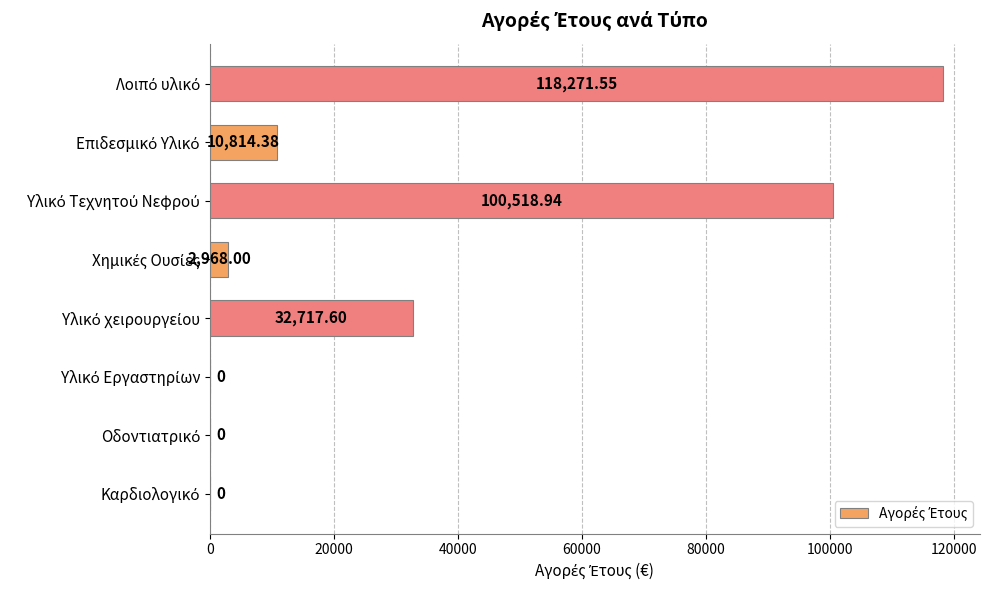

What is the sum of all values?

265290.5